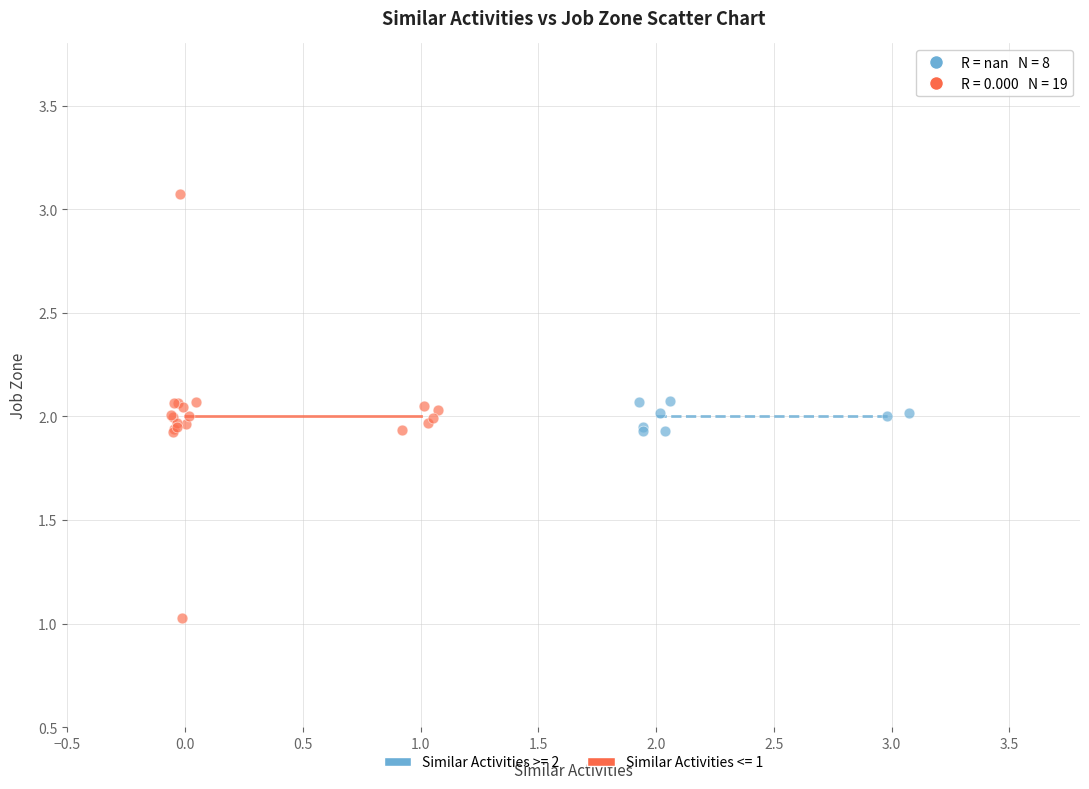

Which series contains the highest Y value?

Similar Activities <= 1